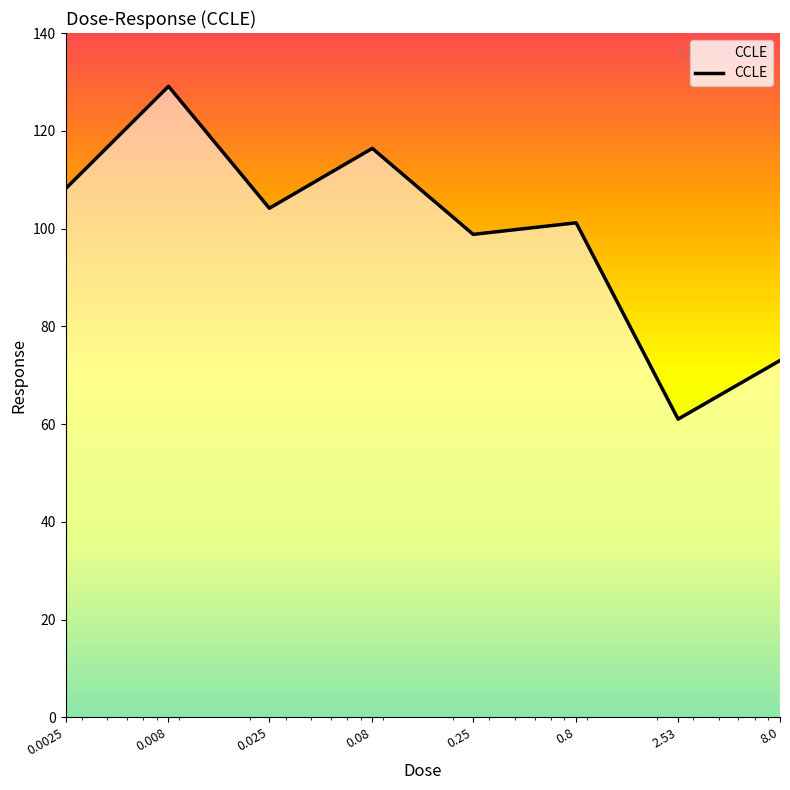

What is the average value?

99.0